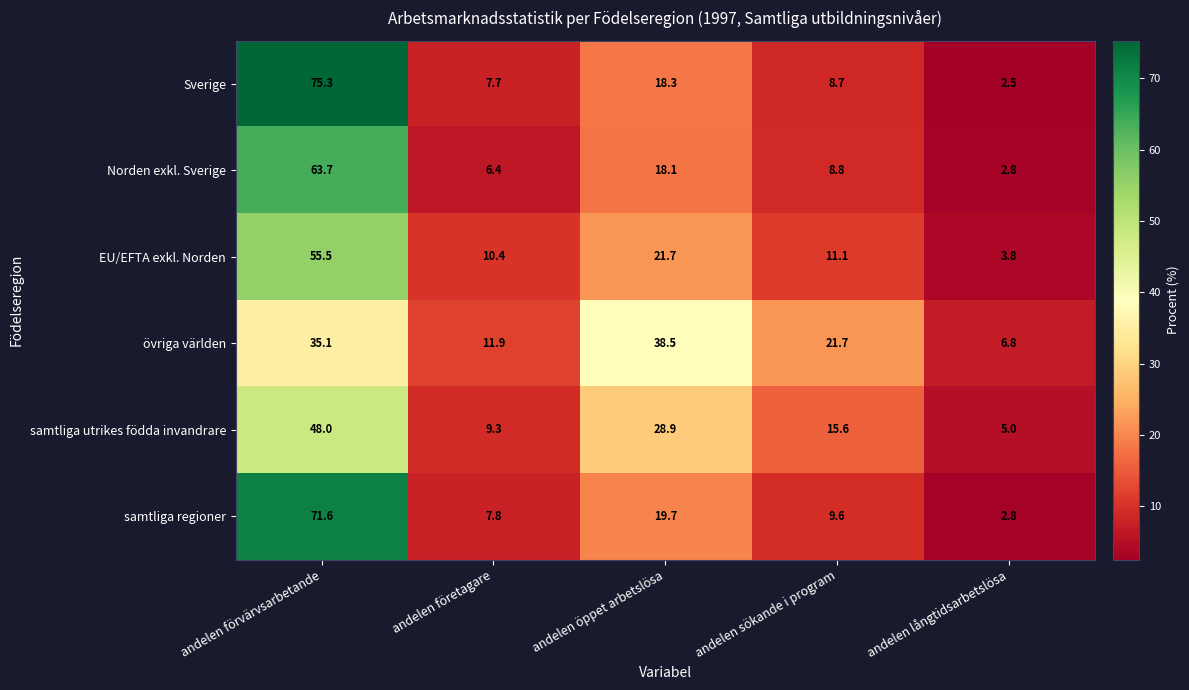

At andelen sökande i program, list the series in order from largest to smallest.

övriga världen, samtliga utrikes födda invandrare, EU/EFTA exkl. Norden, samtliga regioner, Norden exkl. Sverige, Sverige